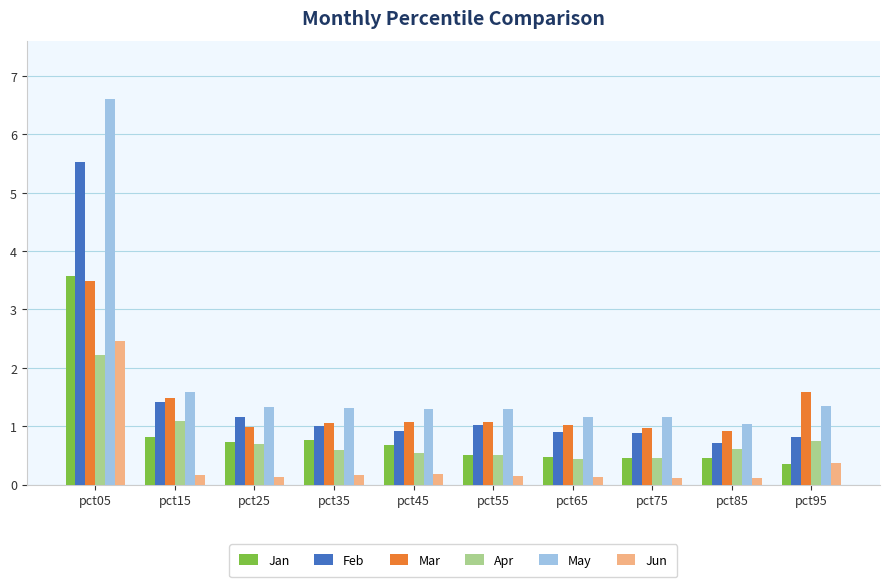

At which category is the sum across all series the highest?

pct05